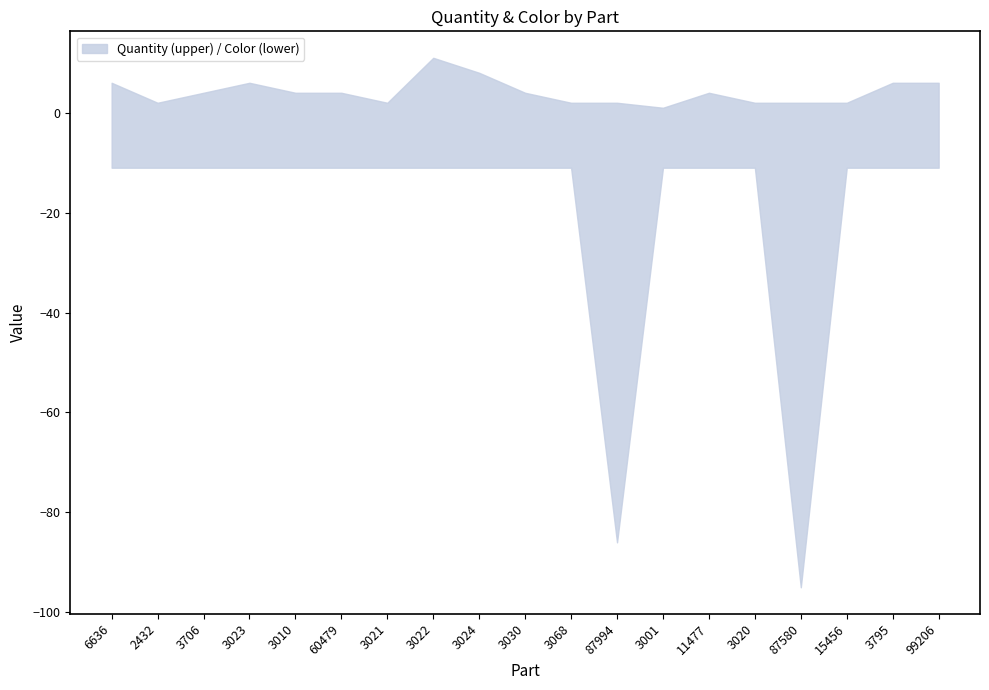

At which category does Quantity reach its first local valley?

2432